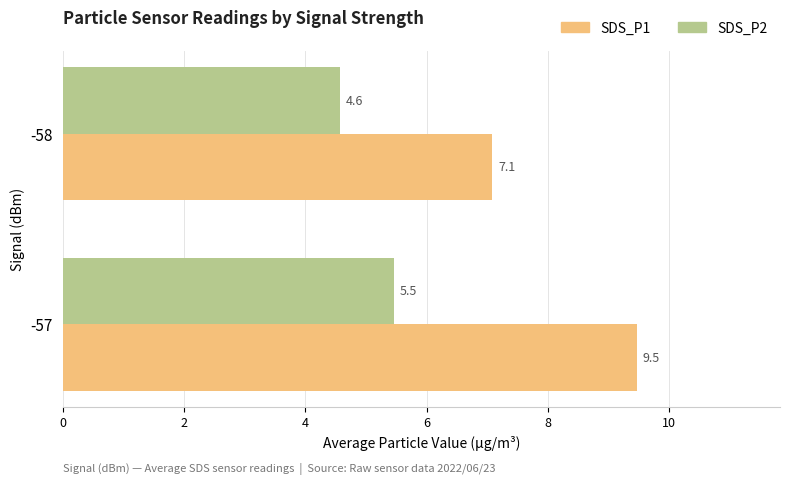

What is the greatest value displayed?

9.5